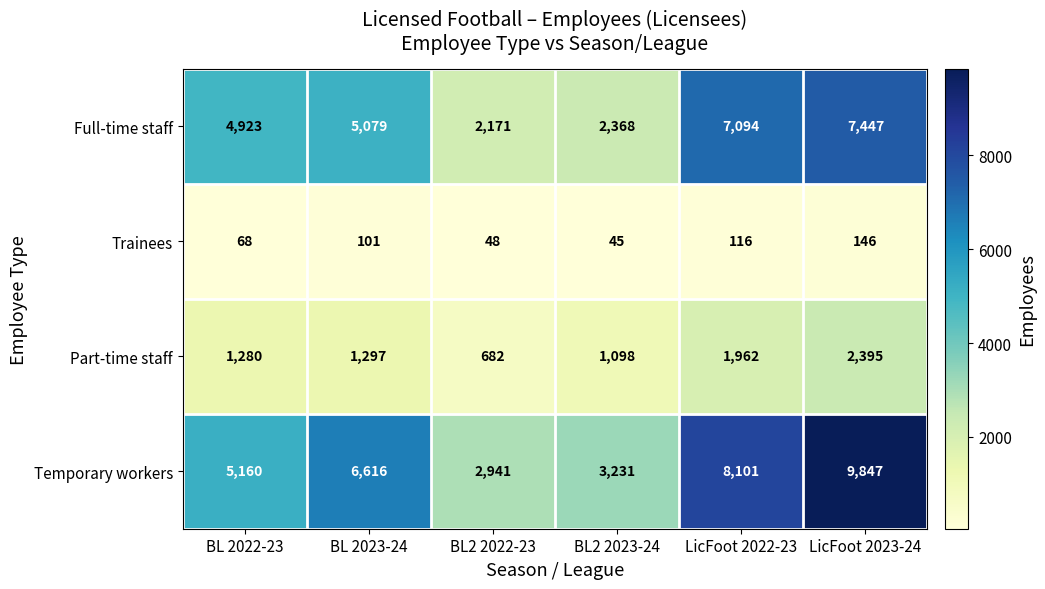

What is the total value across all series at LicFoot 2022-23?

17273